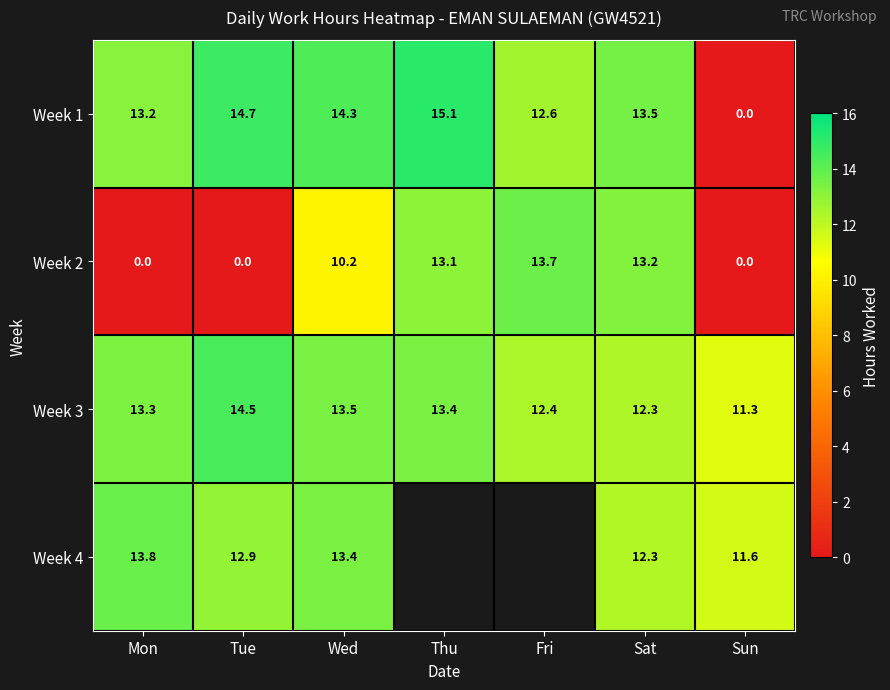

List the labels in order of Week 3 value, largest first.

Tue, Wed, Thu, Mon, Fri, Sat, Sun